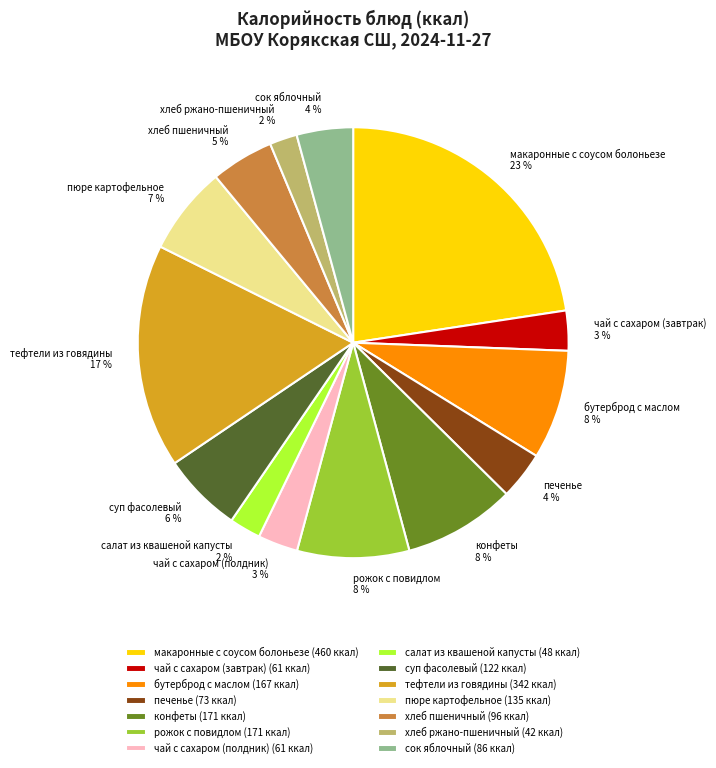

Is сок яблочный the majority of the pie?

No